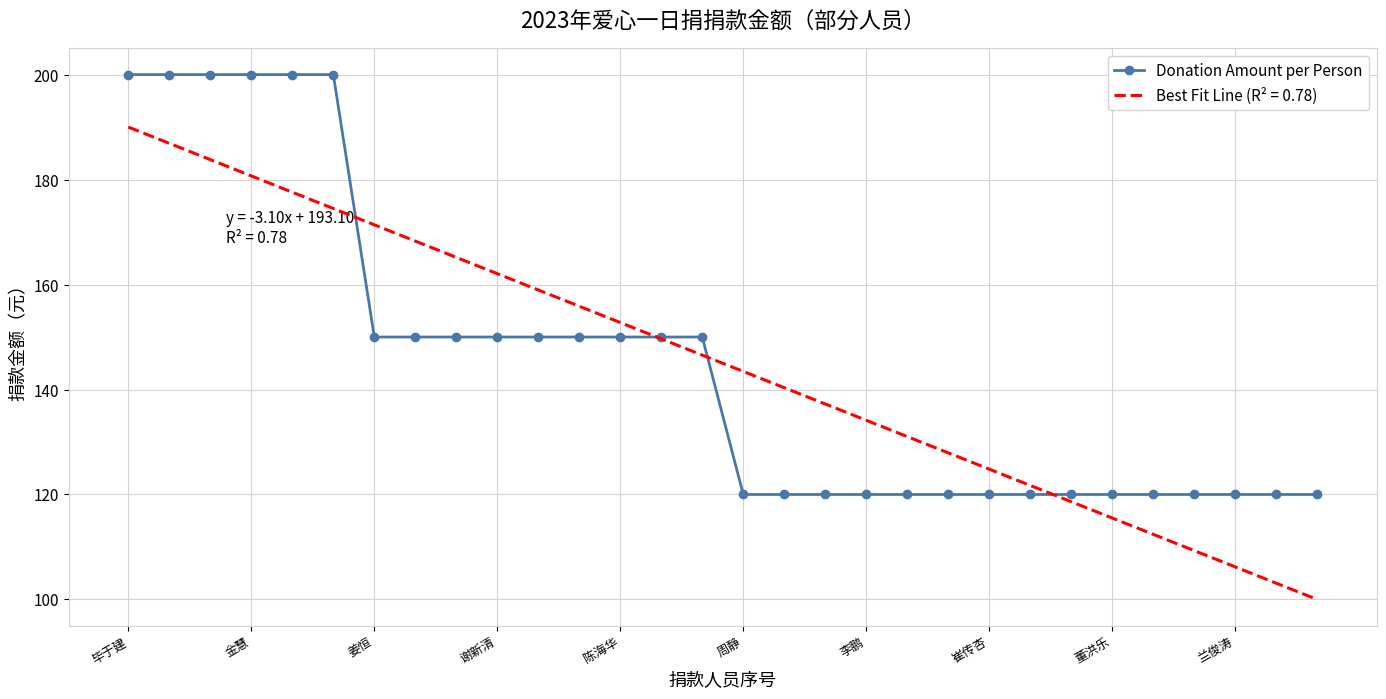

What is the maximum value for Donation Amount per Person?

200.0